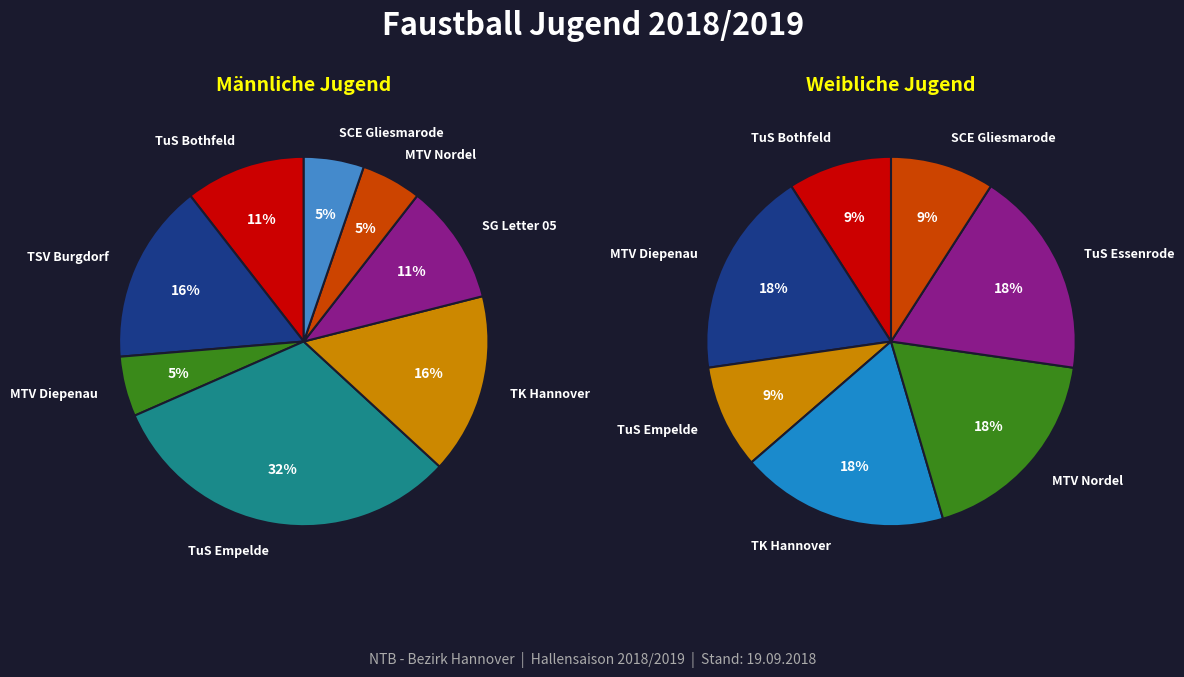

Is the sum of TK Hannover and TSV Burgdorf greater than half?

No